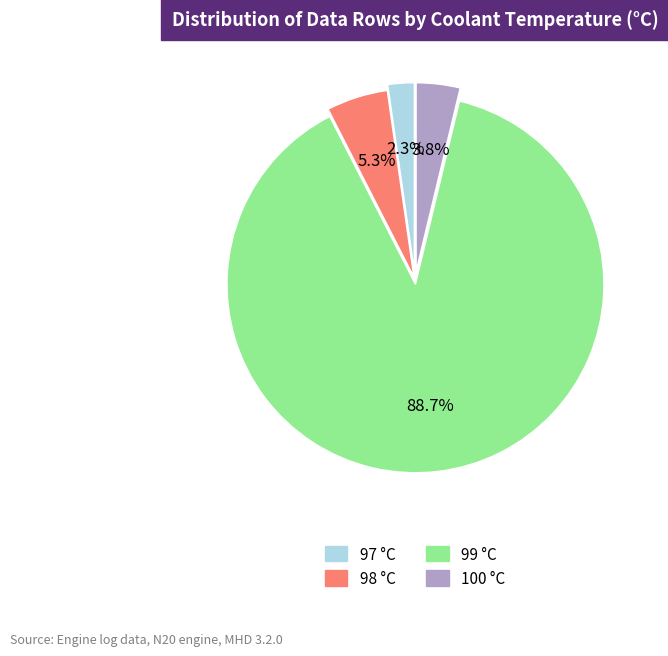

Rank the categories by value from lowest to highest.

97, 100, 98, 99